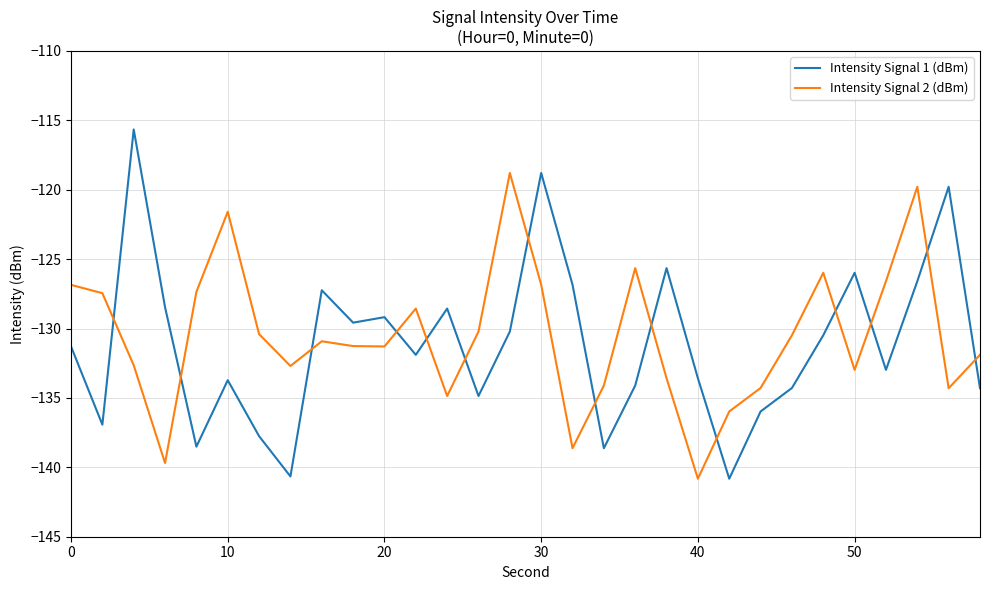

What is the minimum value for Intensity Signal 2 (dBm)?

-140.8